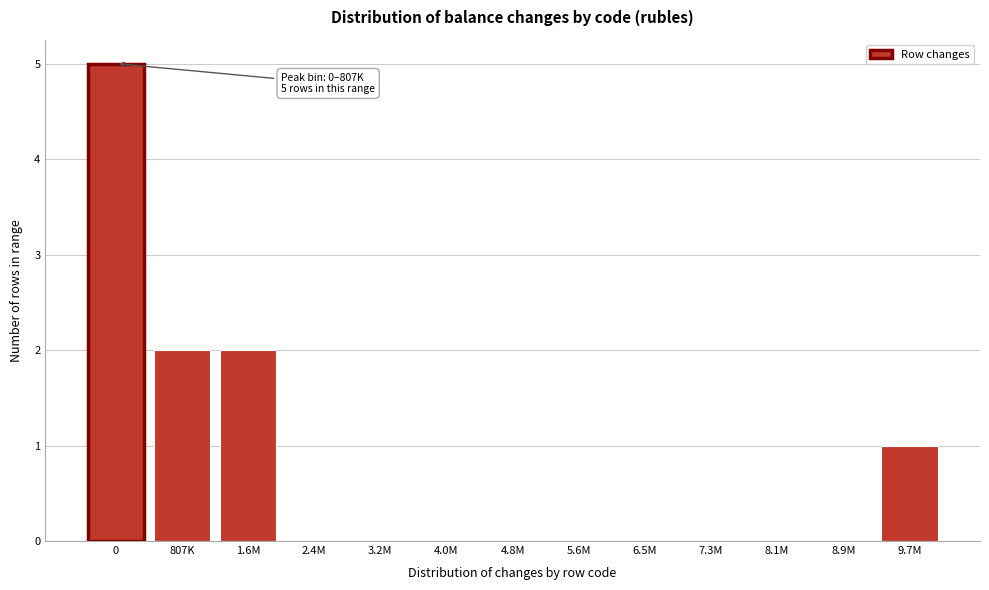

Reading left to right, list all the values displayed in this chart.

0=5	807K=2	1.6M=2	2.4M=0	3.2M=0	4.0M=0	4.8M=0	5.6M=0	6.5M=0	7.3M=0	8.1M=0	8.9M=0	9.7M=1